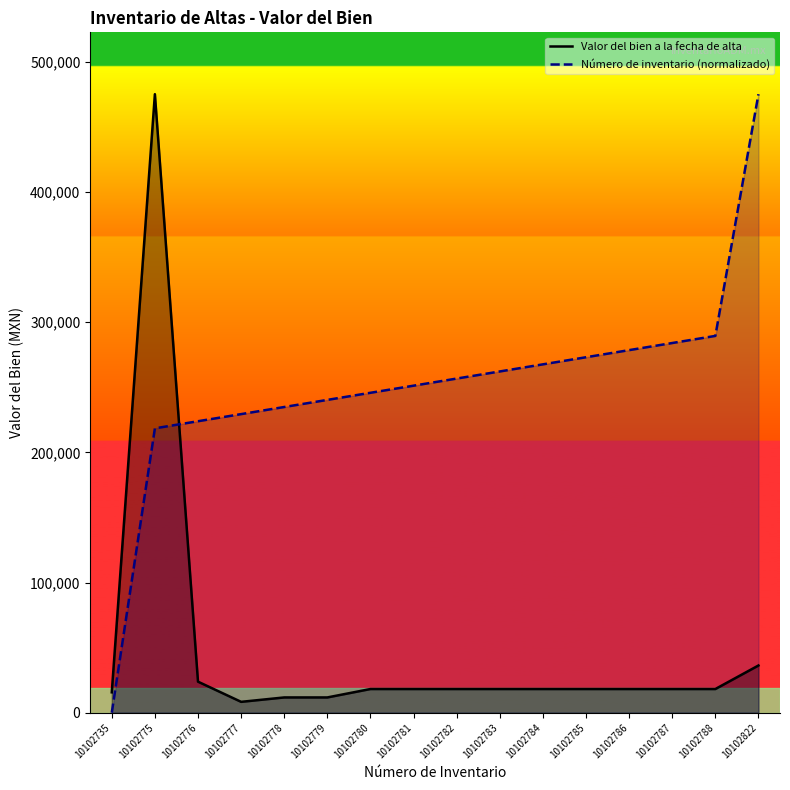

Reading right to left, extract all data points from this chart.

Valor del bien a la fecha de alta: 36261.6	18196.9	18196.9	18196.9	18196.9	18196.9	18196.9	18196.9	18196.9	18196.9	11733.4	11733.4	8350.4	23845.5	475040.9	15660.0
Número de inventario (normalizado): 475040.9	289392.7	283932.5	278472.2	273012.0	267551.8	262091.5	256631.3	251171.0	245710.8	240250.6	234790.3	229330.1	223869.8	218409.6	0.0